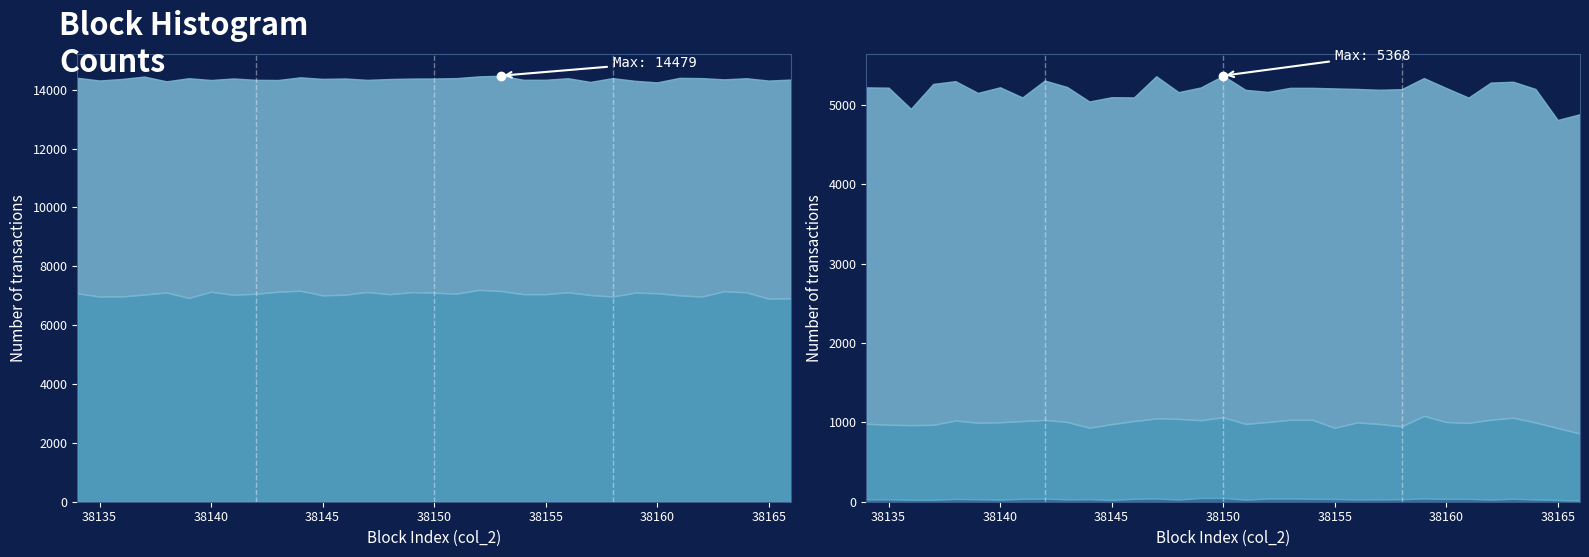

How many interior local valleys does the col_254 series have?

8